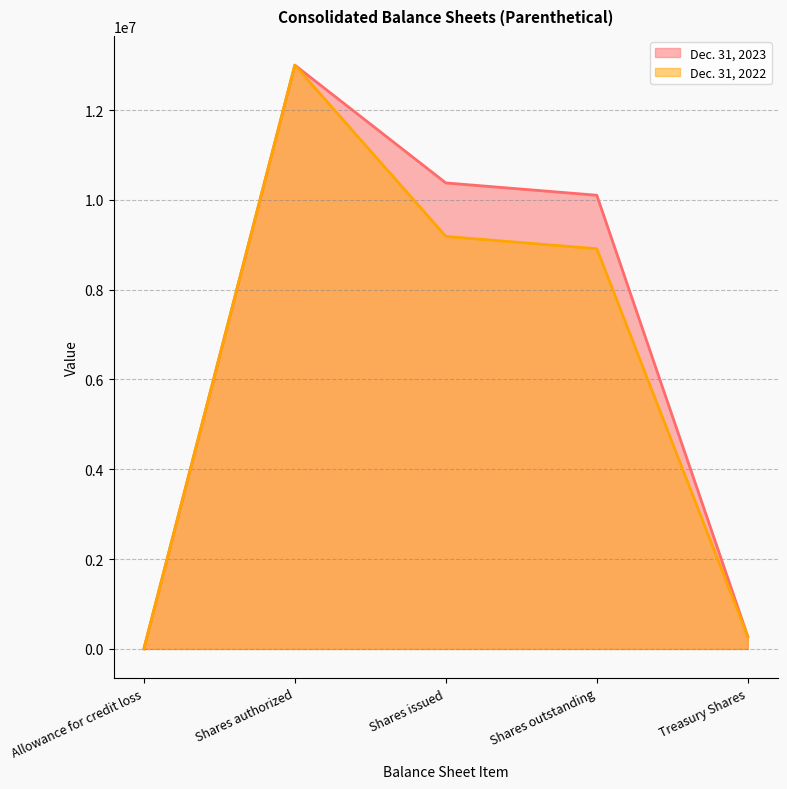

At which label is Dec. 31, 2023 closest to 6500172?

Shares outstanding